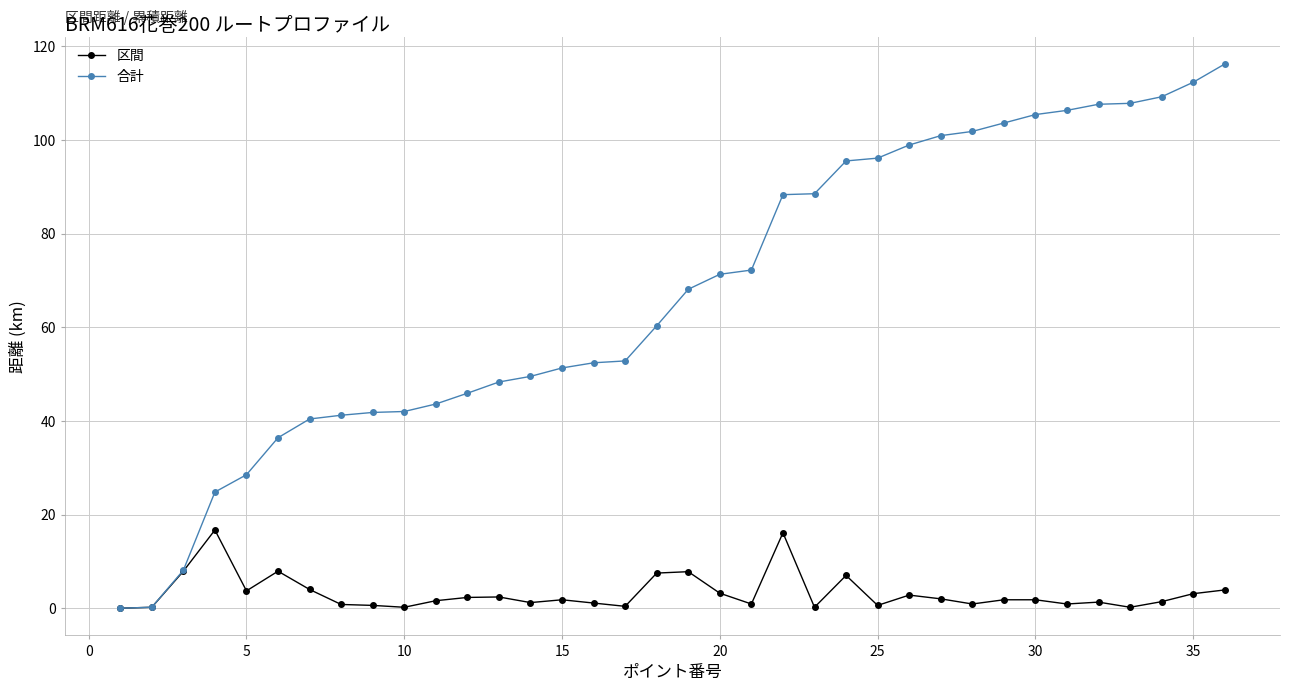

What is the sum of all 合計 values?

2417.5